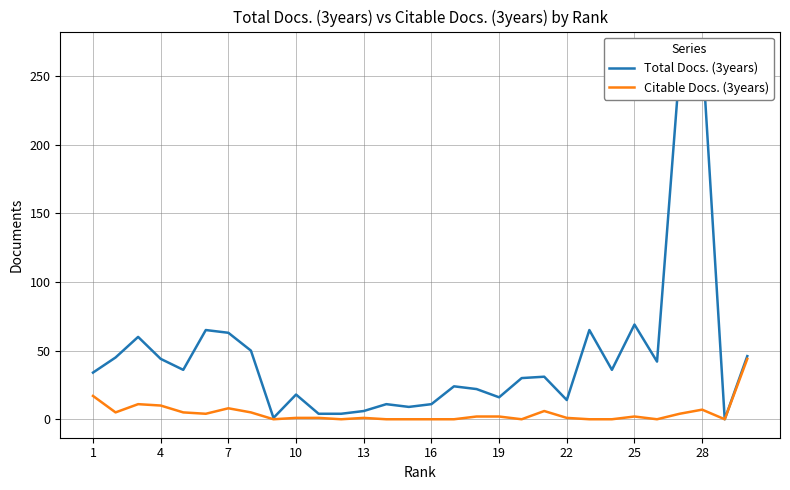

How many lines are shown in the chart?

2